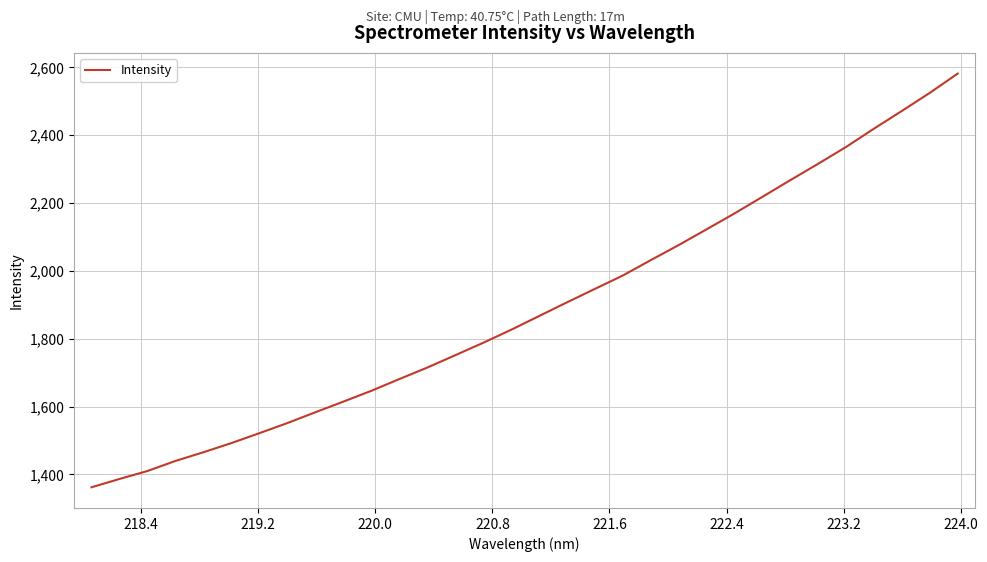

What is the maximum value shown in the chart?

2581.7